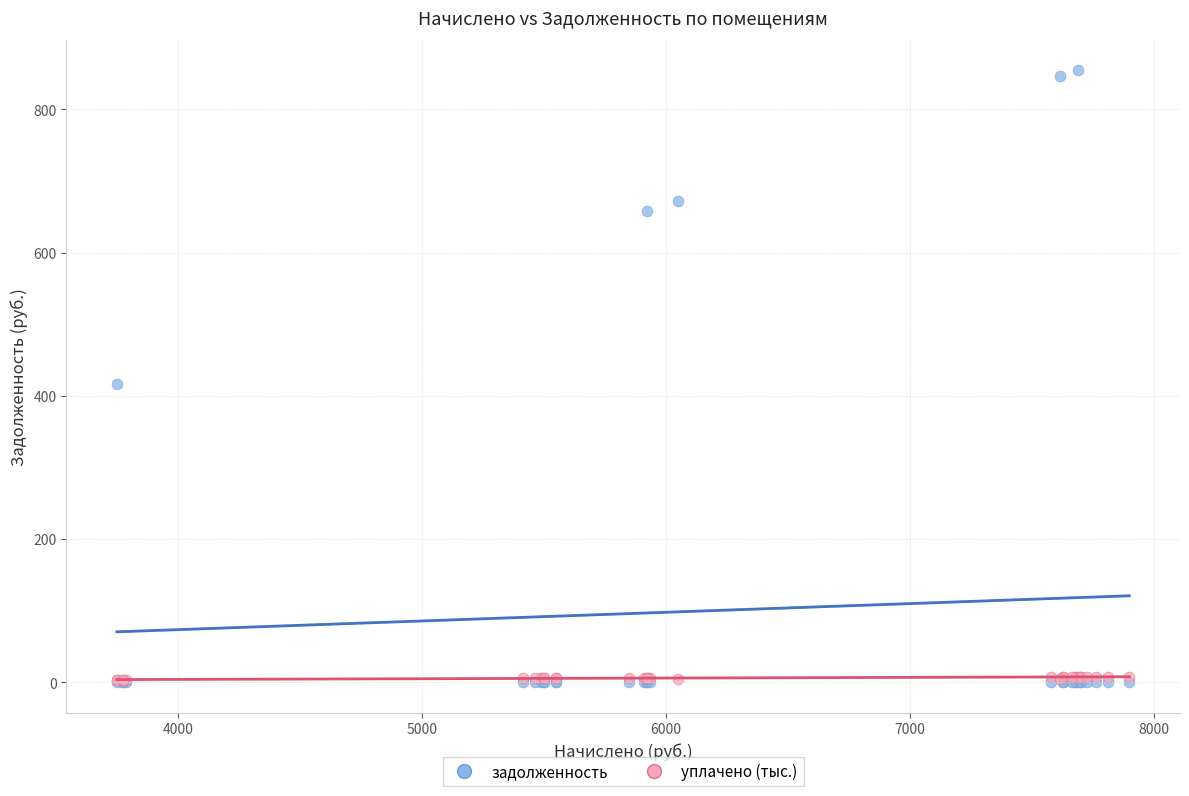

Which series contains the highest Y value?

задолженность